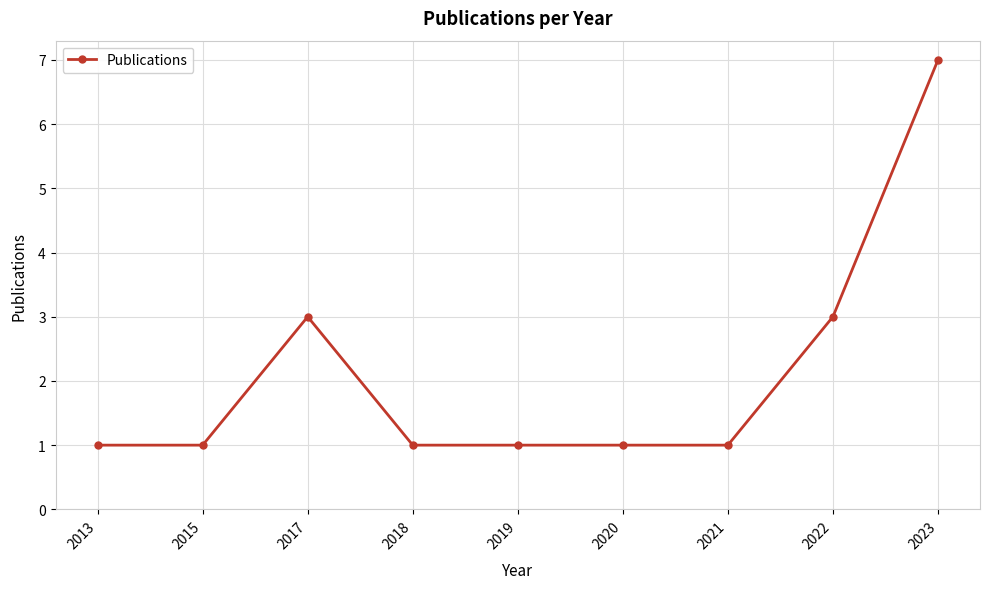

Is this an area chart (filled region under the line)?

No